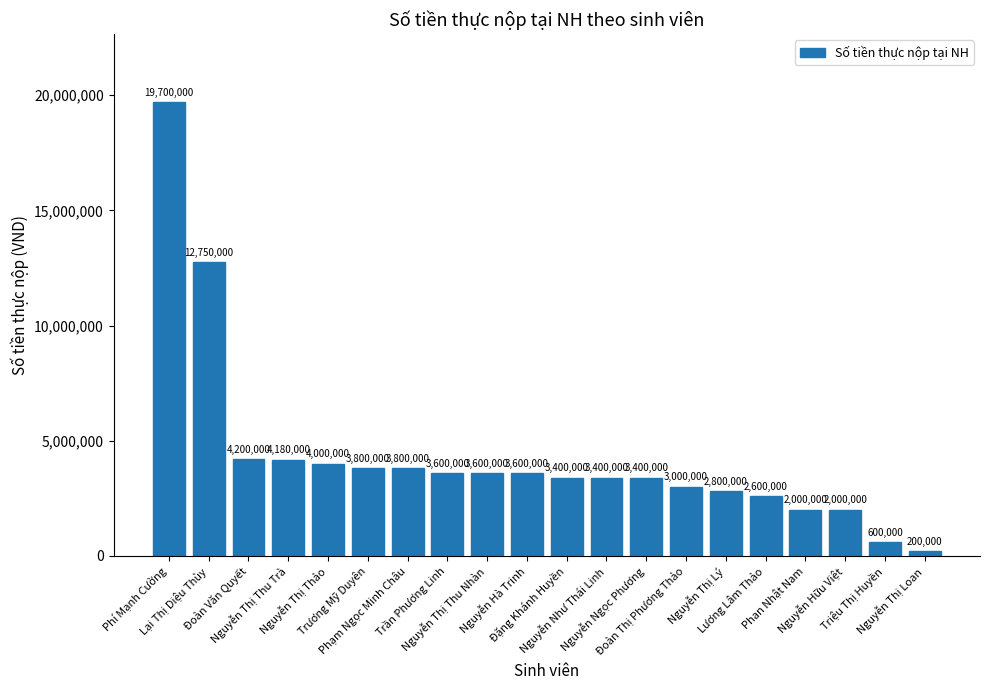

Which category has the lowest value across all series?

Nguyễn Thị Loan